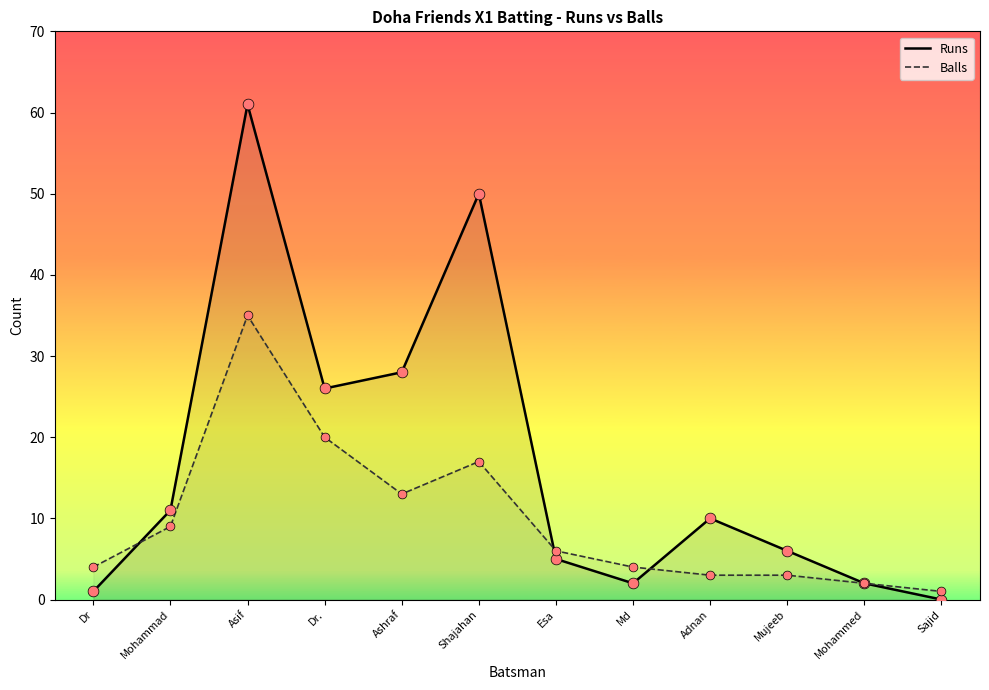

Which series reaches the minimum Y coordinate?

Runs